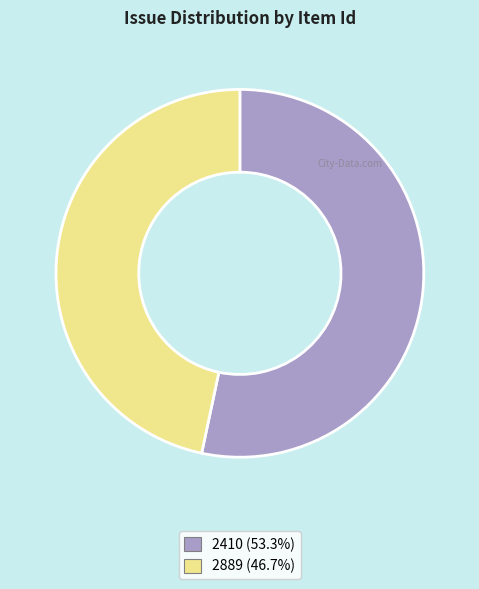

The 2410 slice represents 53% of the pie. True or false?

True